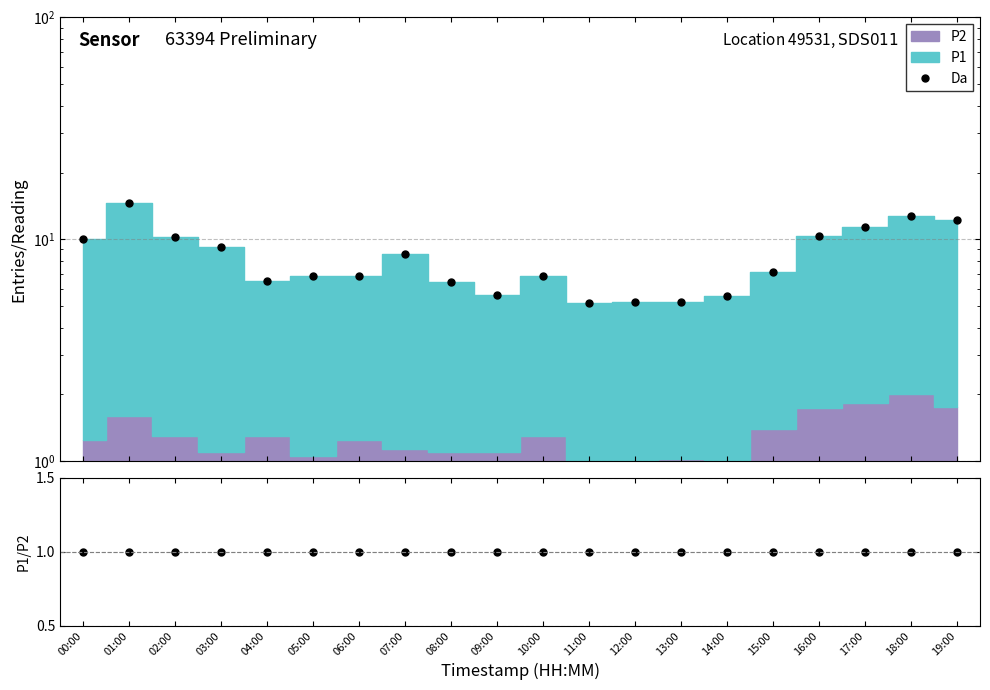

Where is the first local maximum for Da?

01:00